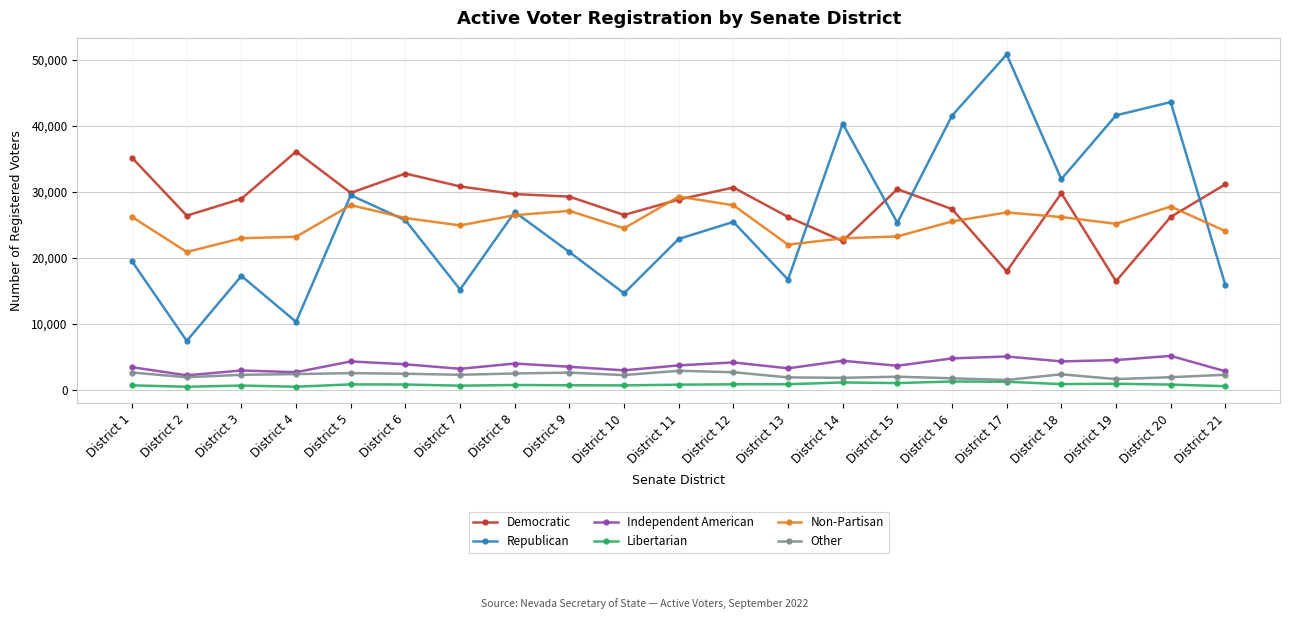

In Non-Partisan, how many points are lower than both neighbors (excluding endpoints)?

5